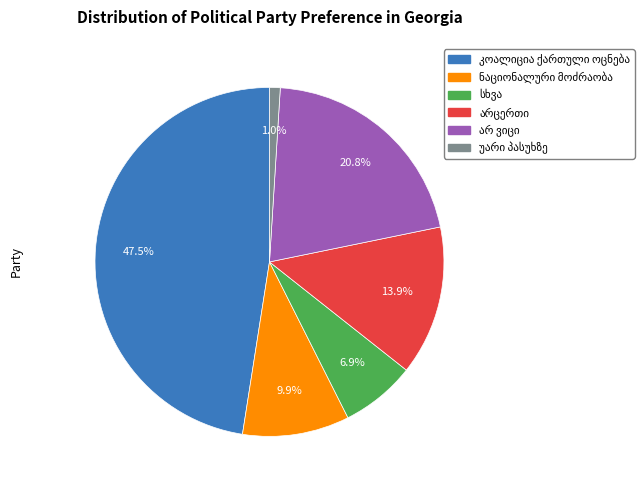

Does any single category account for the majority?

No